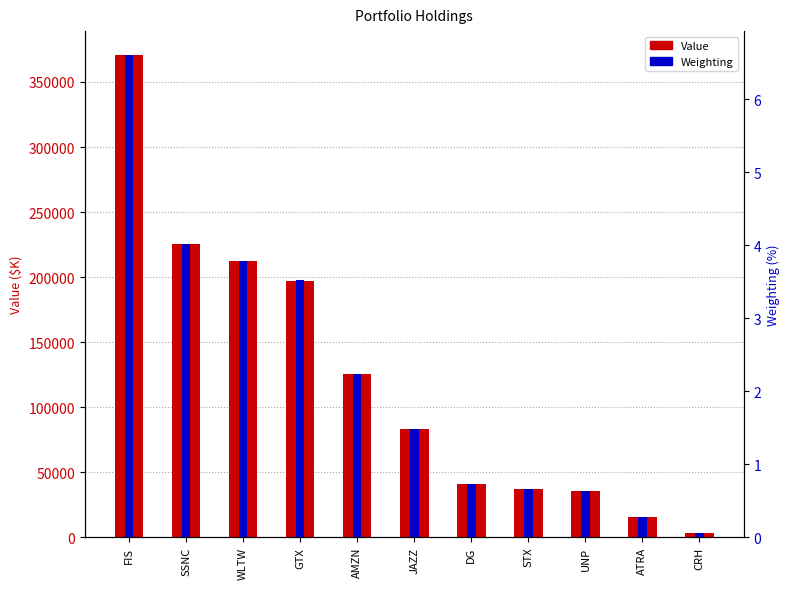

Rank the series at JAZZ from lowest to highest value.

Weighting, Value